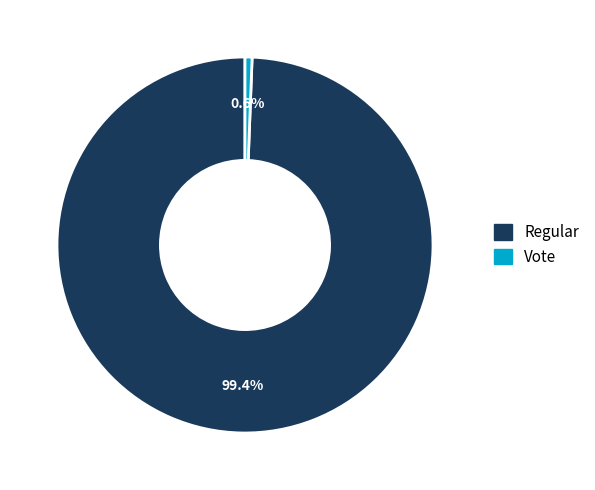

Which slice is the smallest?

Vote